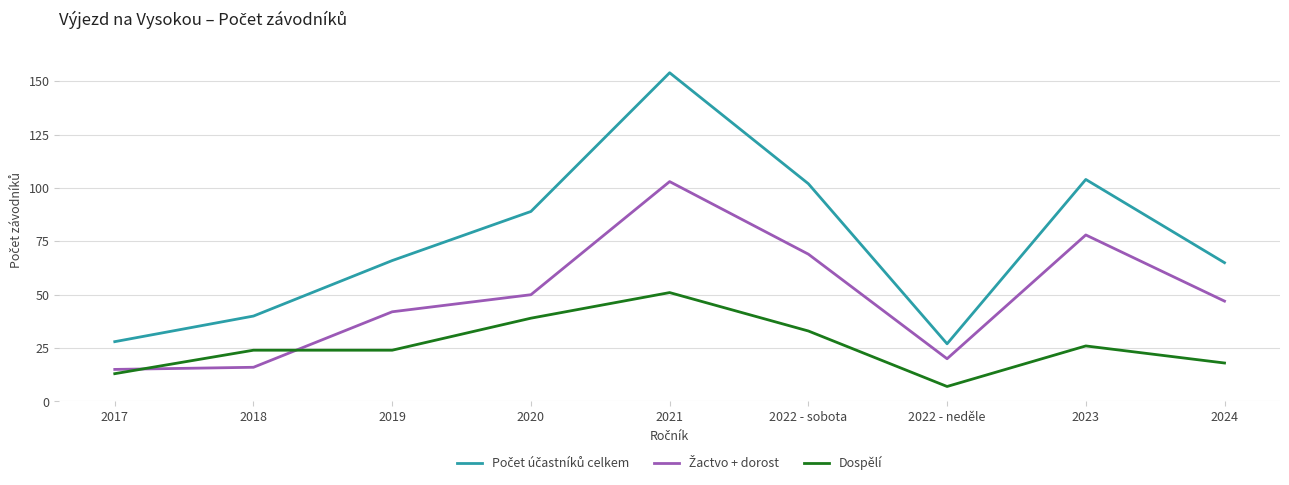

Which category has the lowest value across all series?

2022 - neděle